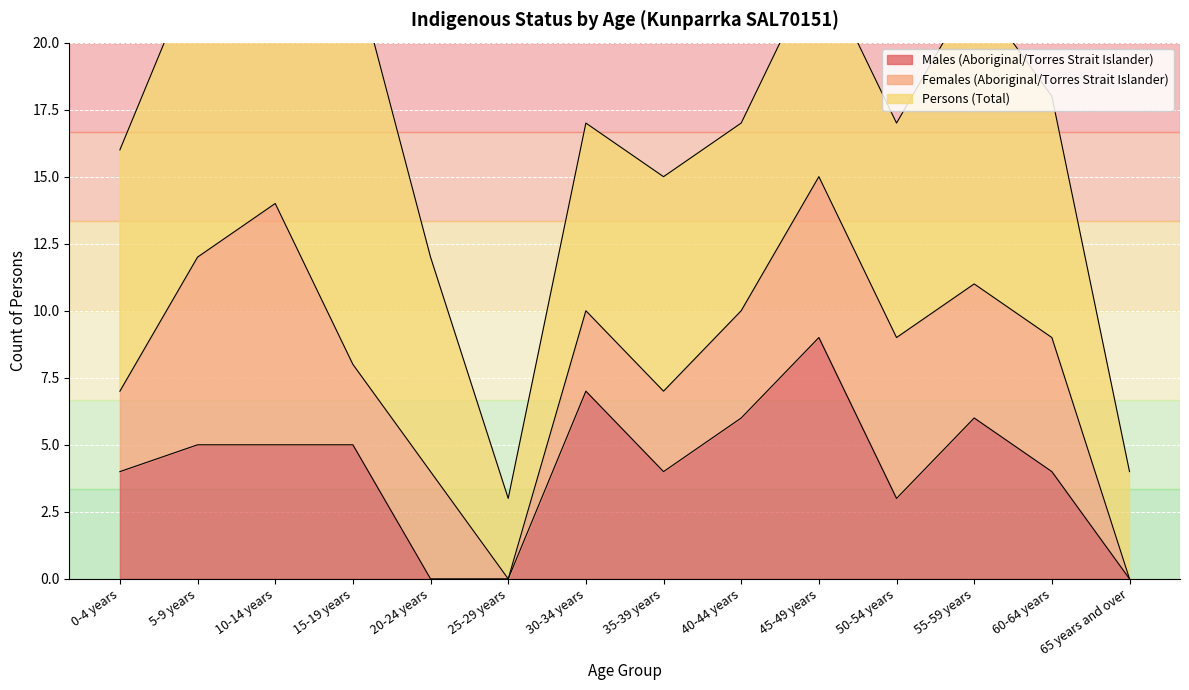

Count the number of categories in the chart.

14